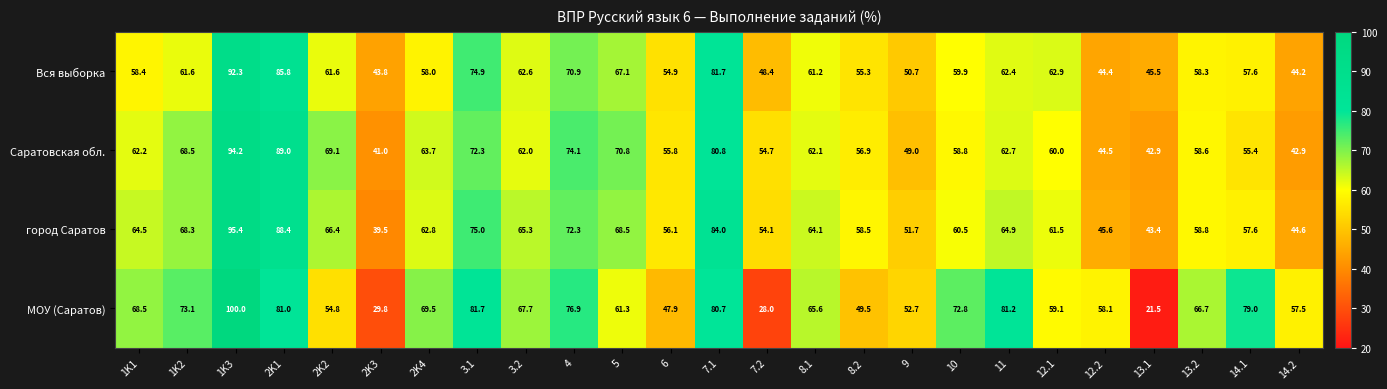

Which series has the largest range (max minus min)?

МОУ (Саратов)